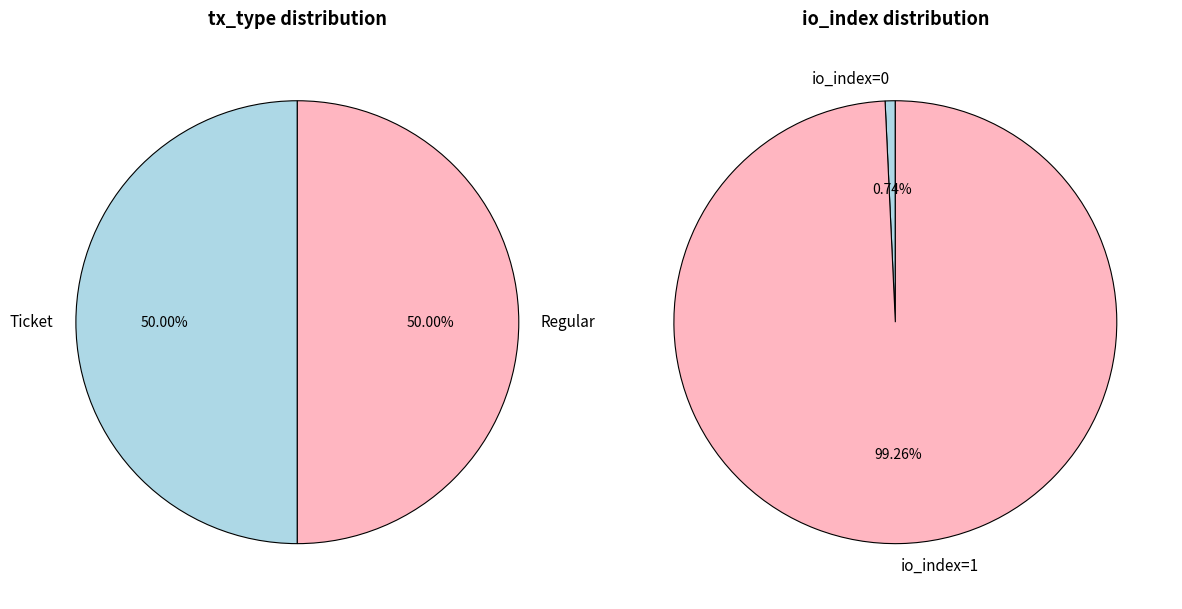

True or false: Ticket io_index=1 accounts for 50% of the total.

True